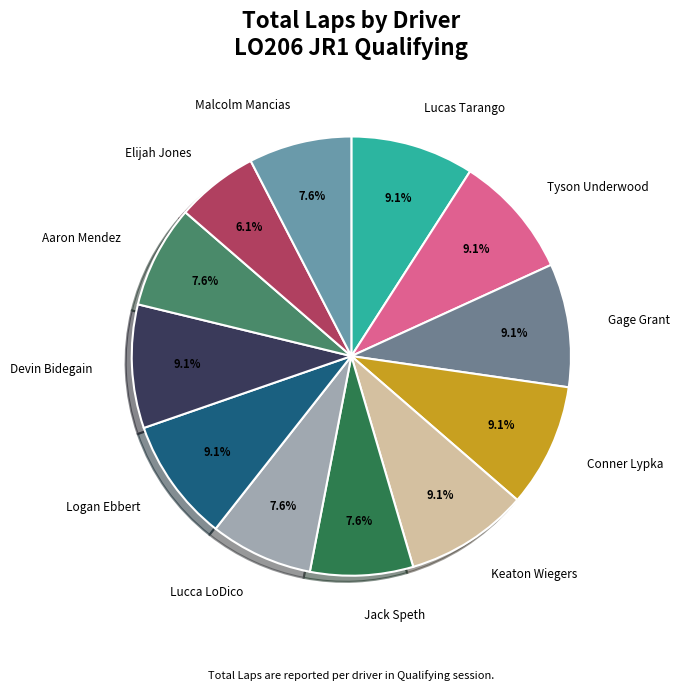

What percentage is the Conner Lypka slice, to the nearest percent?

9%